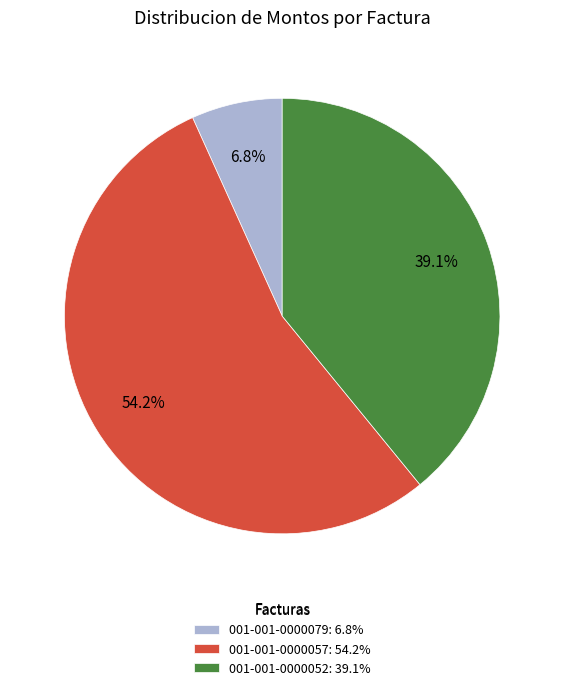

Do 001-001-0000079 and 001-001-0000052 together represent more than half of the pie?

No